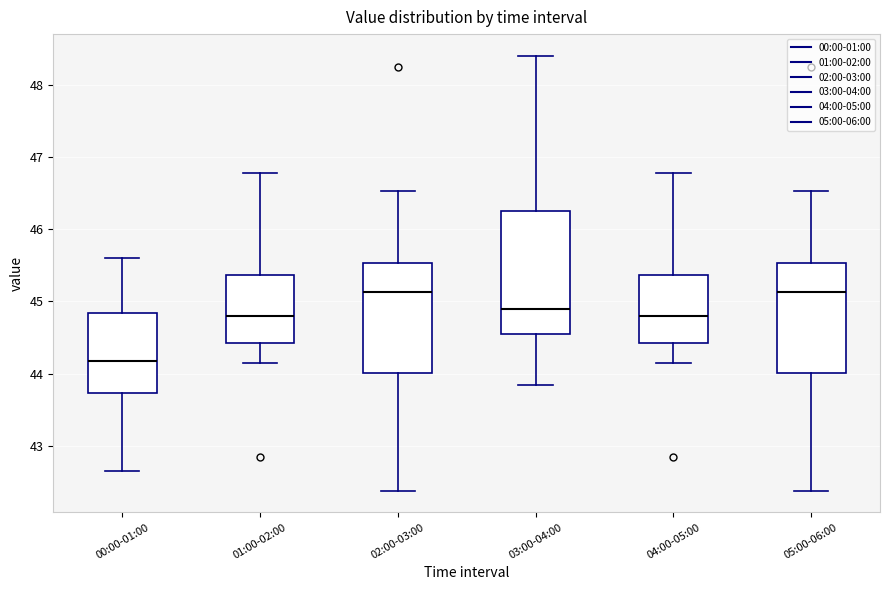

Which box is the tallest, from its lower edge to its upper edge?

03:00-04:00